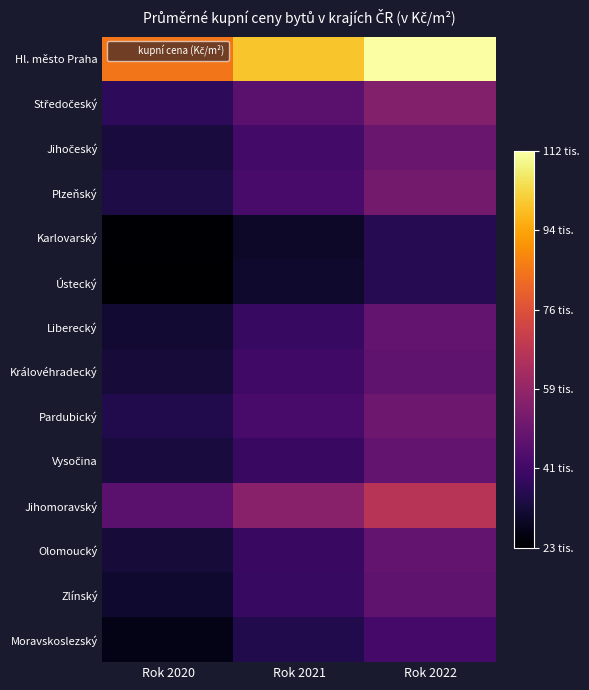

How many categories are shown in the chart?

3